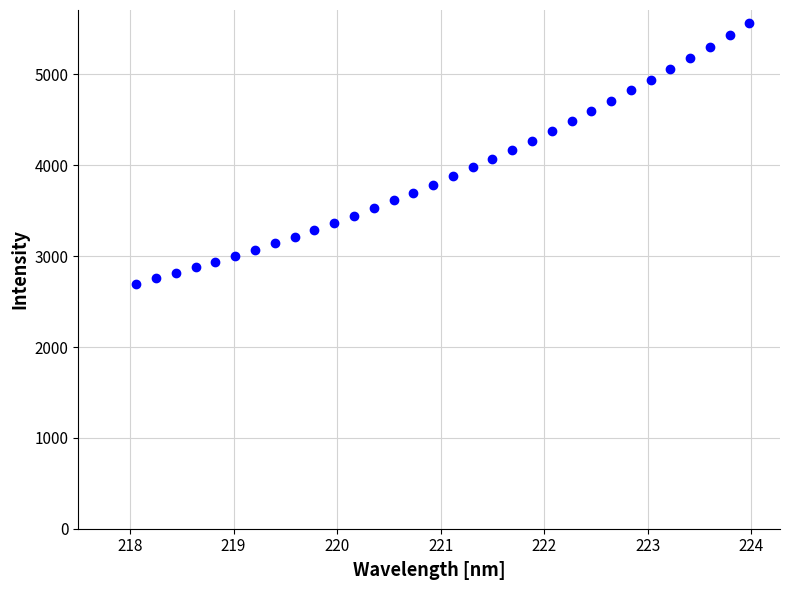

What is the range of Y values (max minus min)?

2867.3